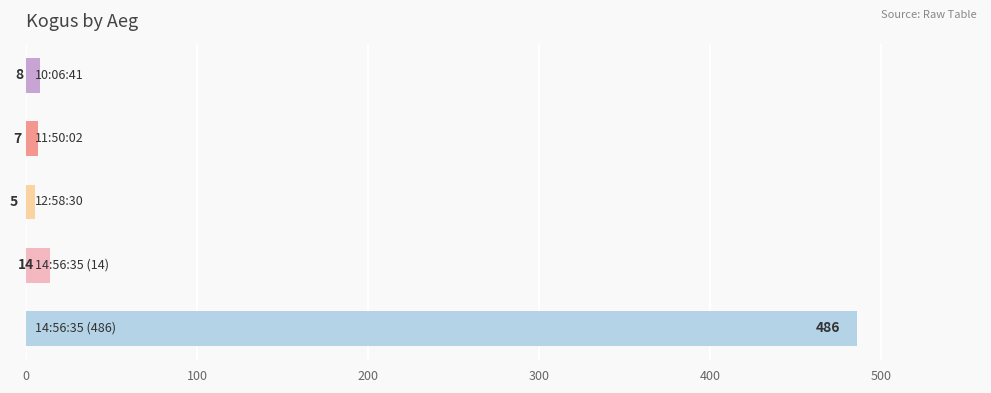

What is the minimum value shown in the chart?

5